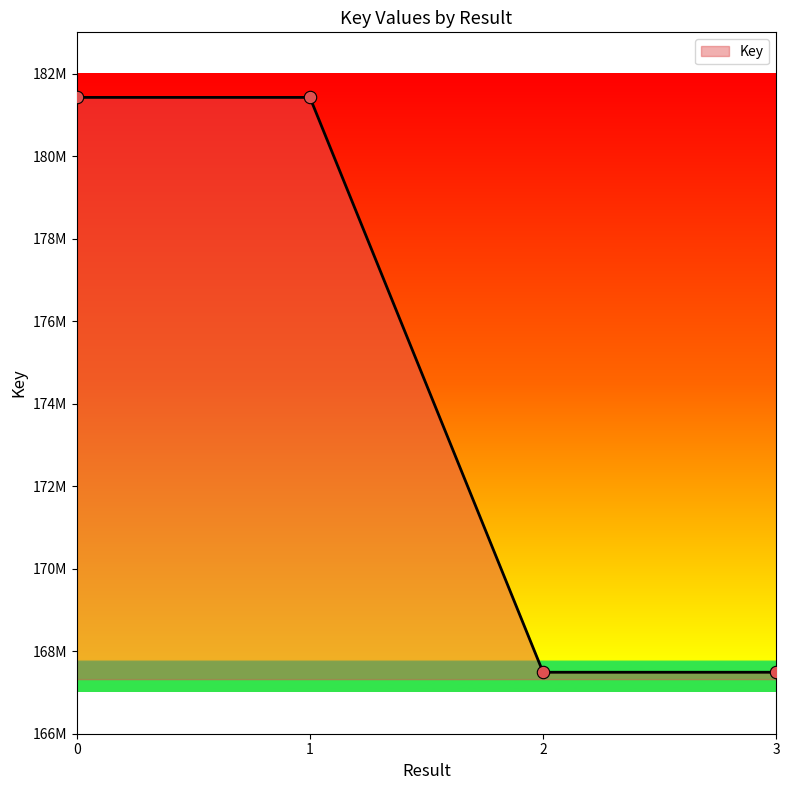

Between 2 and 1, which is larger?

1